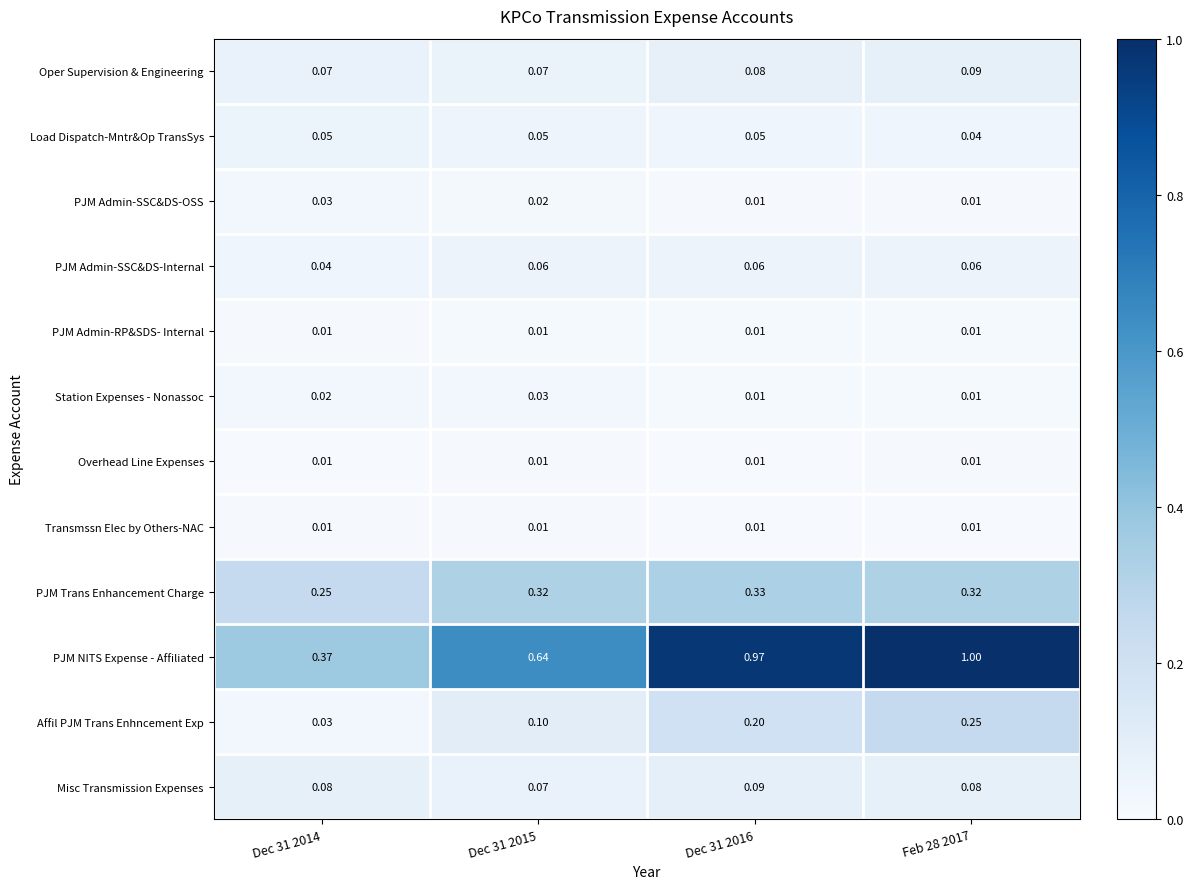

How many data points does each series have?

4